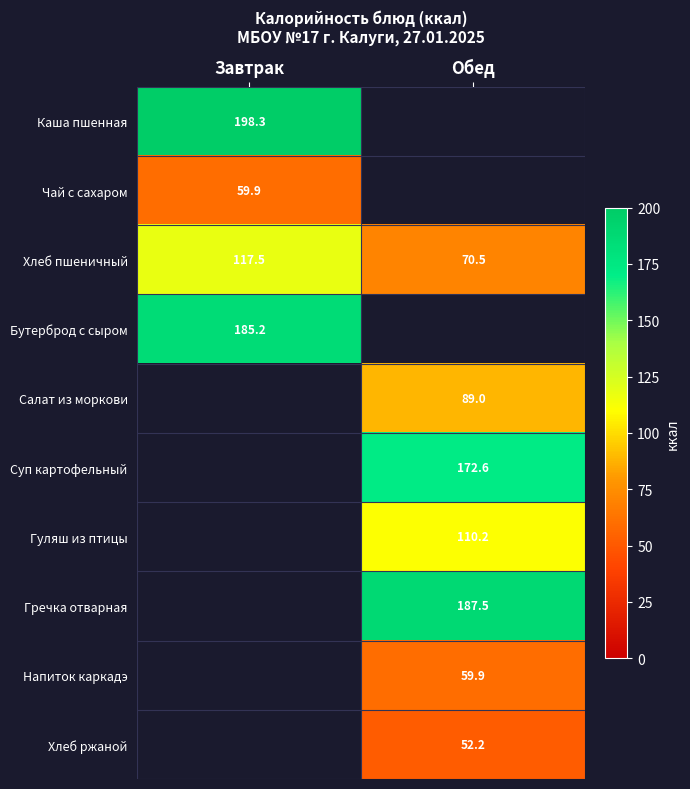

Which category has the lowest value in the Хлеб пшеничный series?

Обед